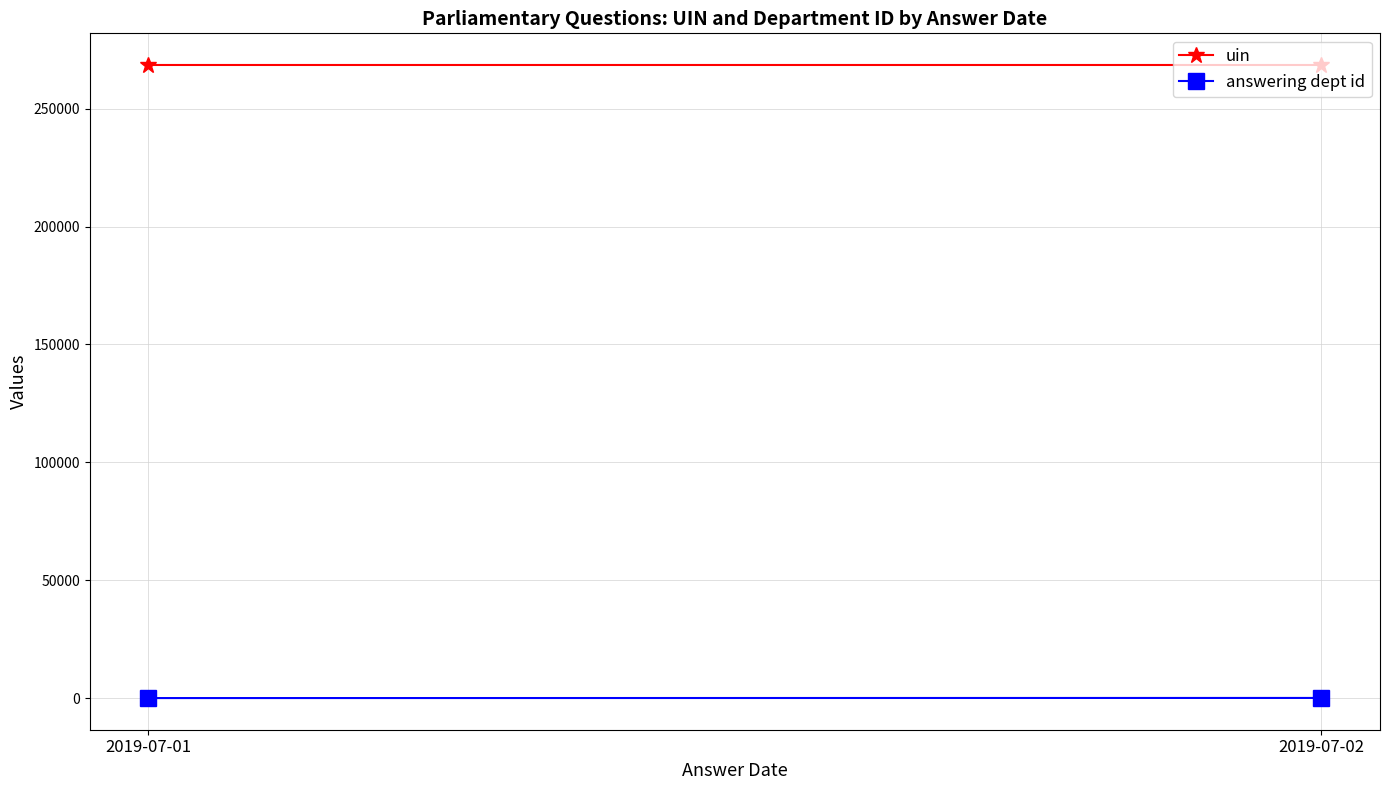

What is the difference between the maximum and minimum values in the uin series?

2